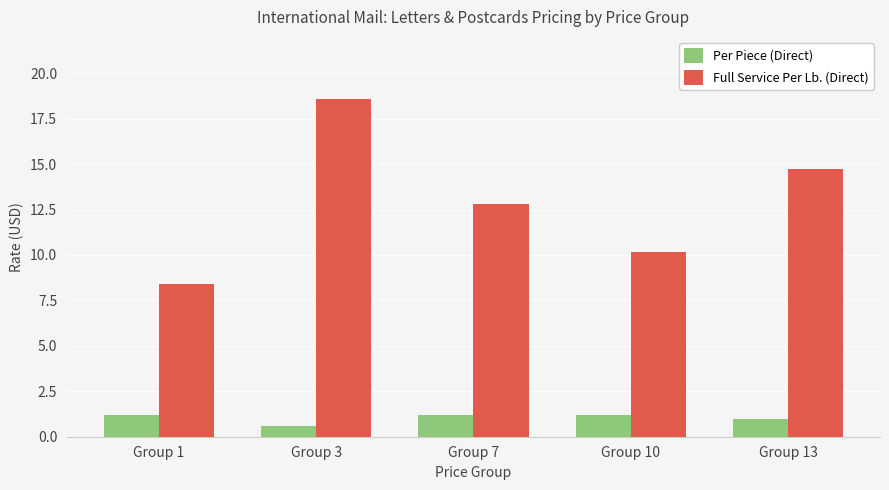

Does the chart contain stacked bars?

No